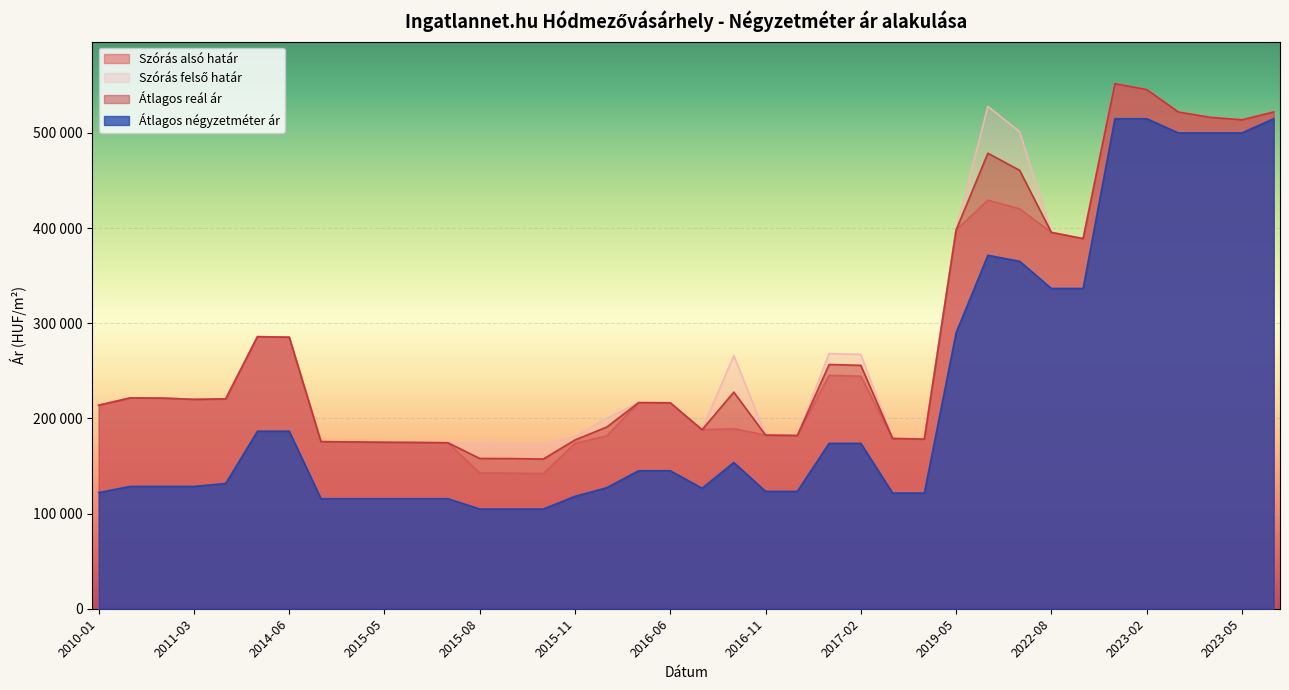

At which label does Szórás felső határ first exceed 220557?

2011-01